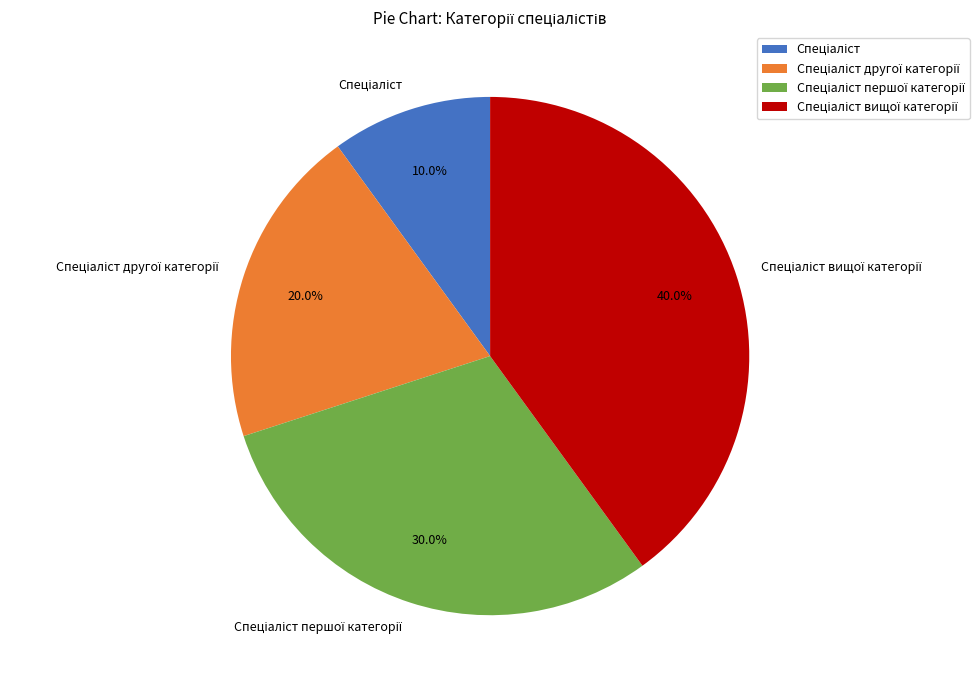

To the nearest percent, what is the difference between the largest and smallest slice percentages?

30%